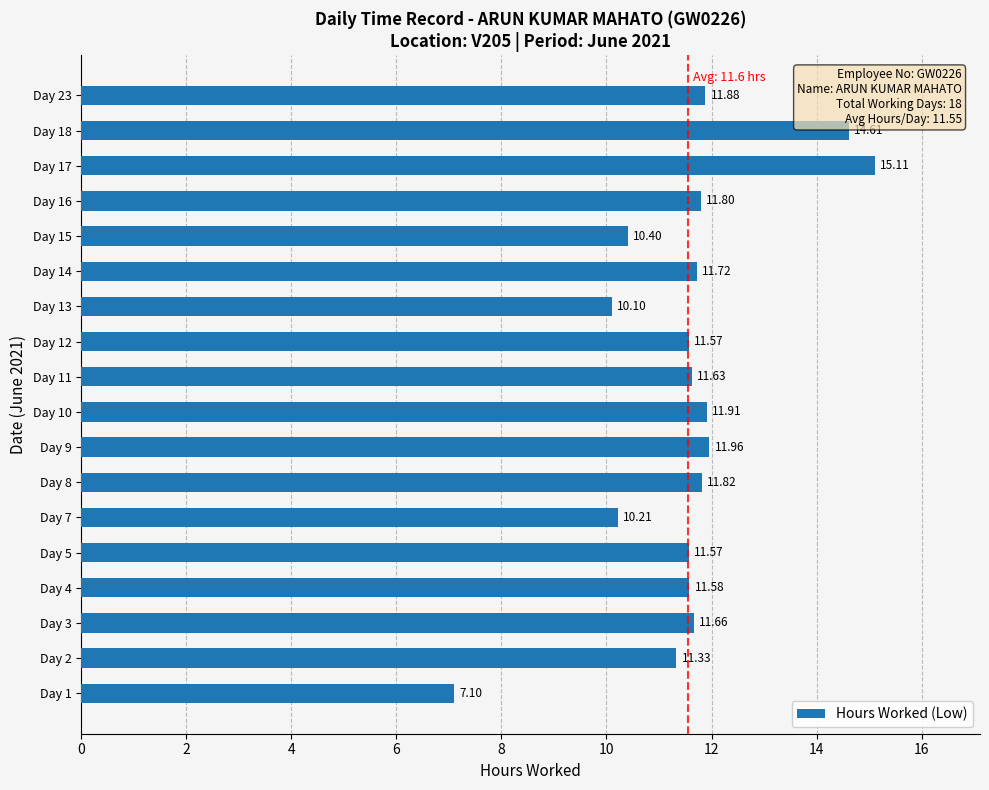

What is the average value?

11.6